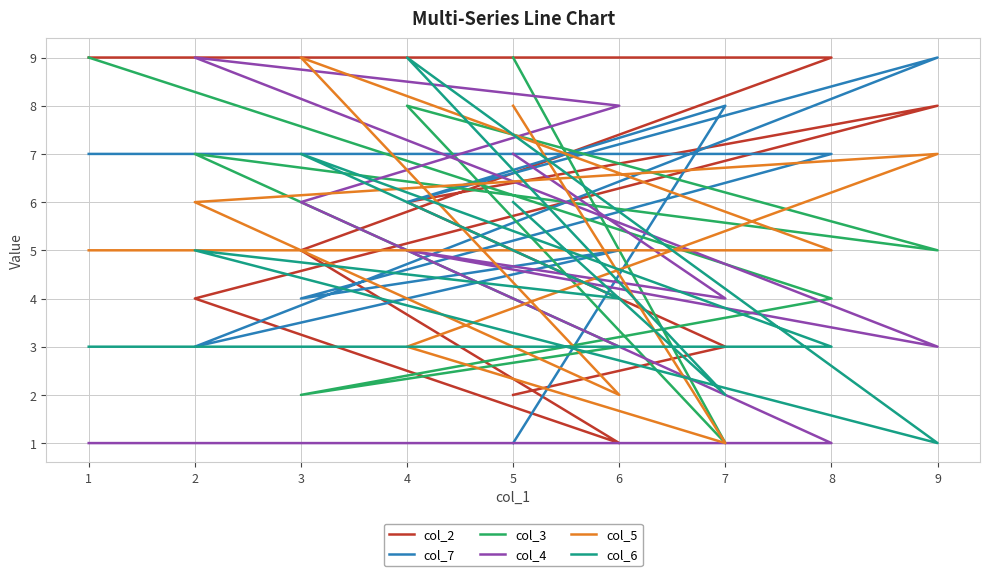

At how many categories does at least one series exceed 8?

7